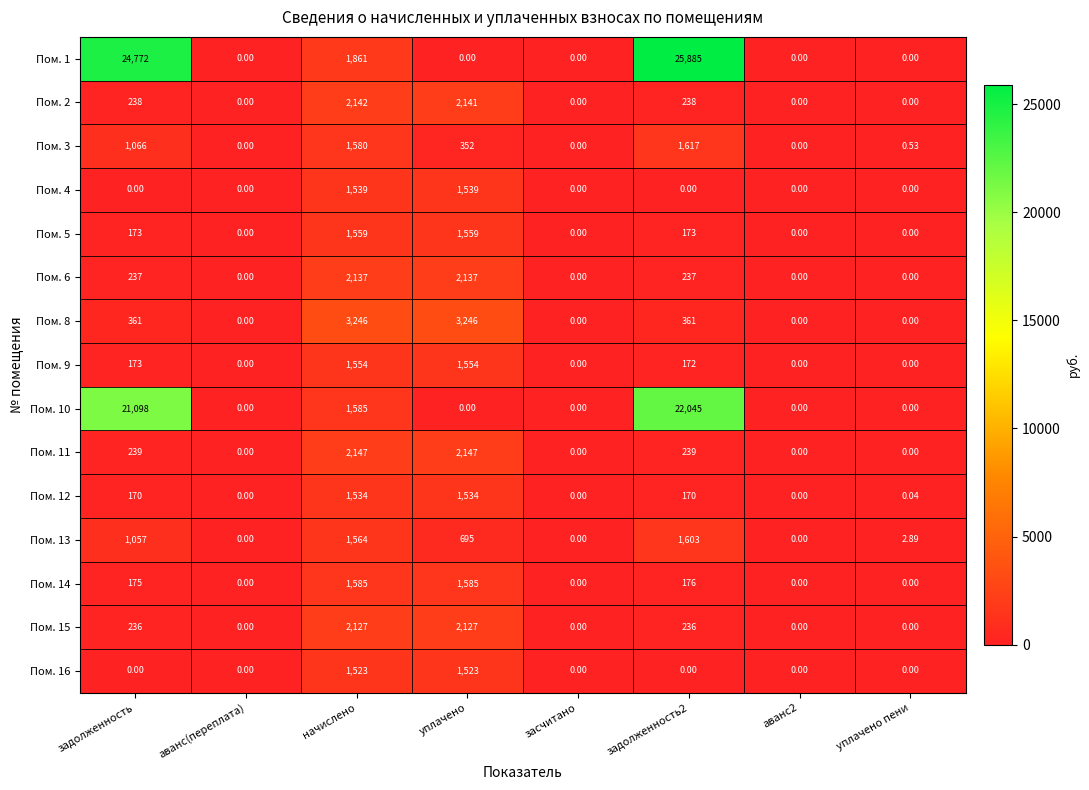

Which series has the widest spread of values?

Пом. 1